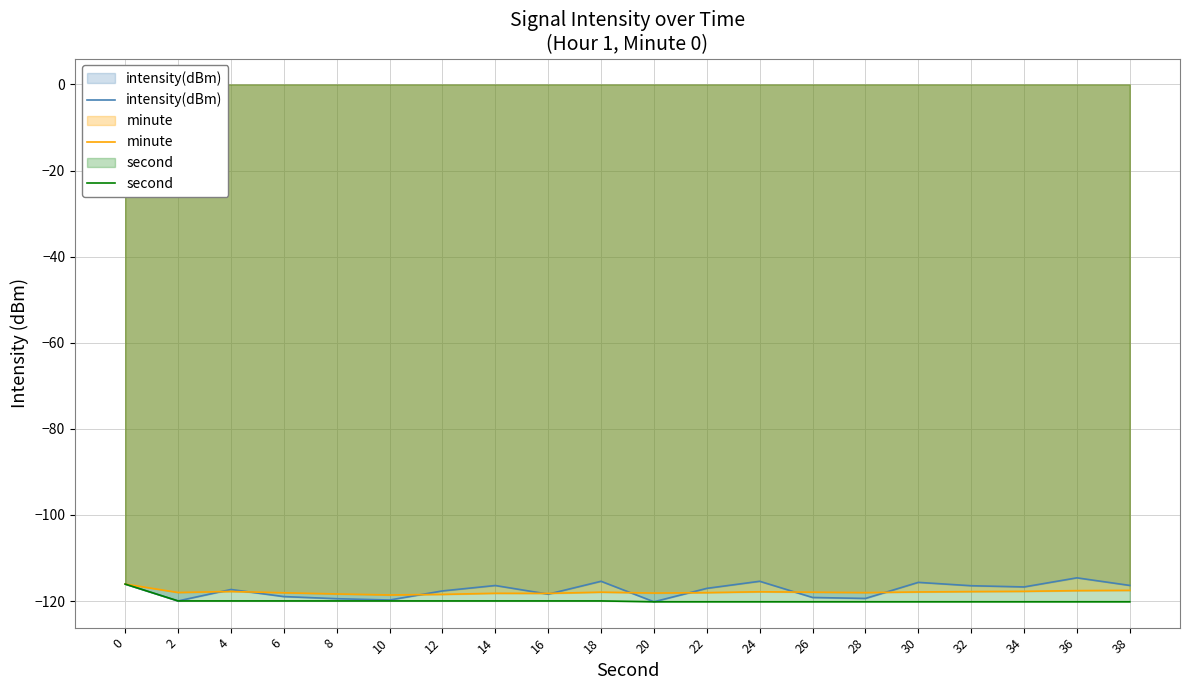

Which has a higher value, 8 or 30?

30